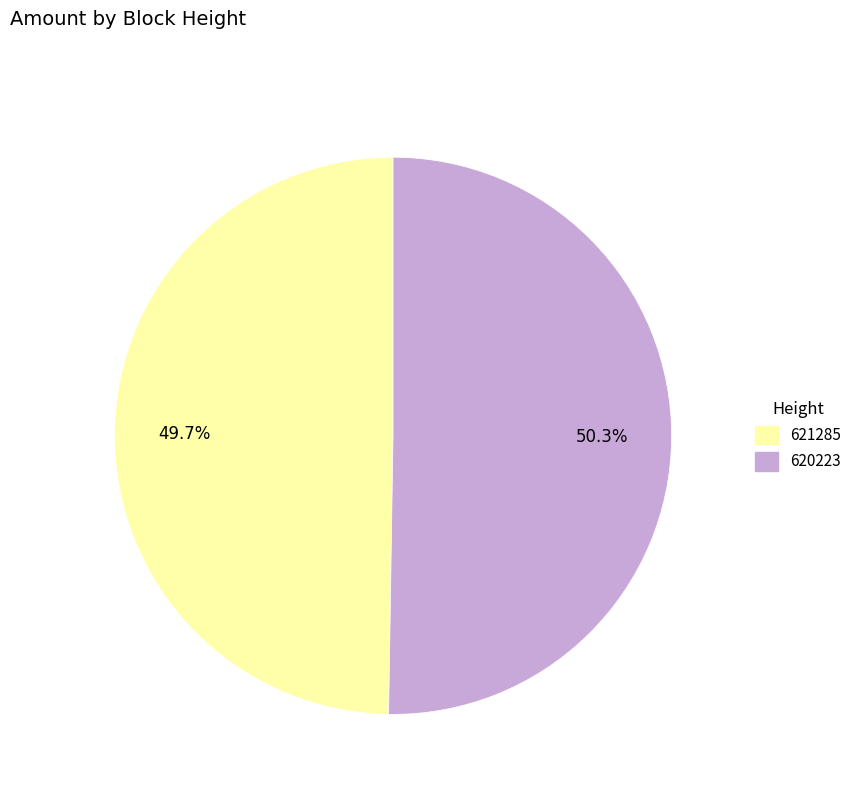

Which category has the biggest portion of the pie?

620223